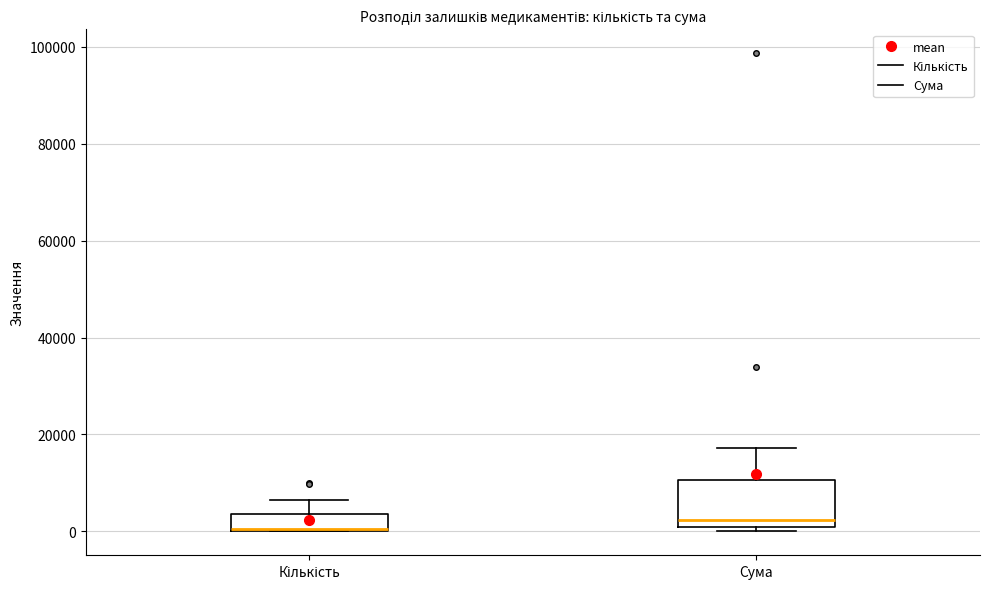

Where does the upper whisker of the box for Сума end on the y-axis? The values are not printed on the chart, so give them approximately, as read against the axis.

18000